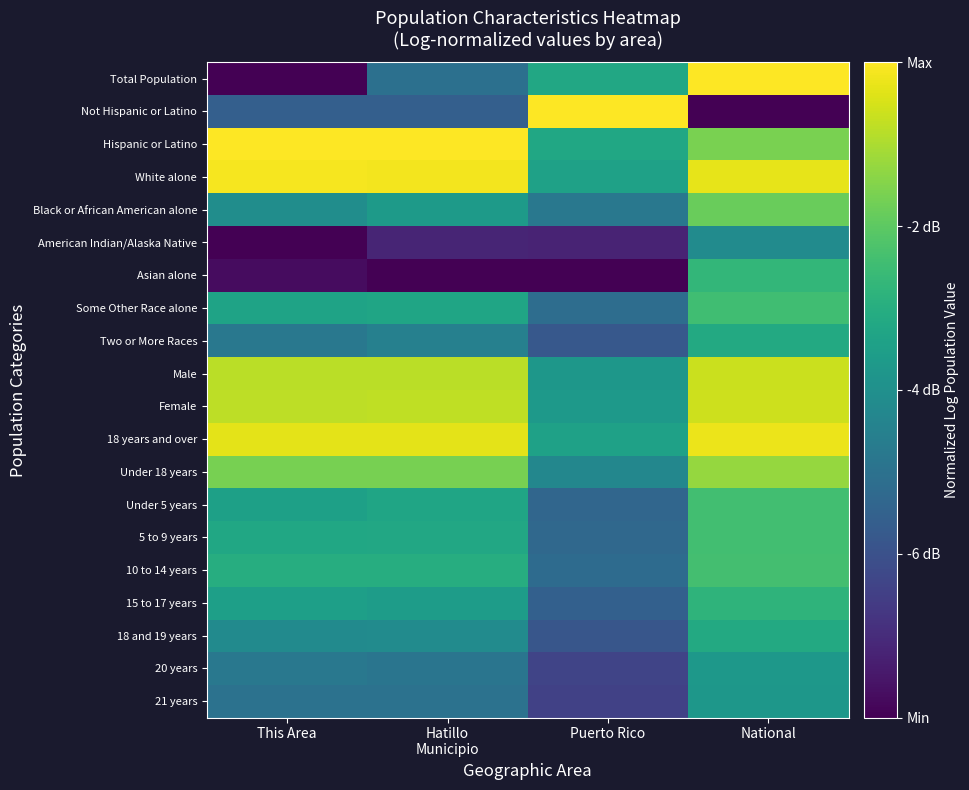

Which has a higher value, Puerto Rico or This Area?

Puerto Rico